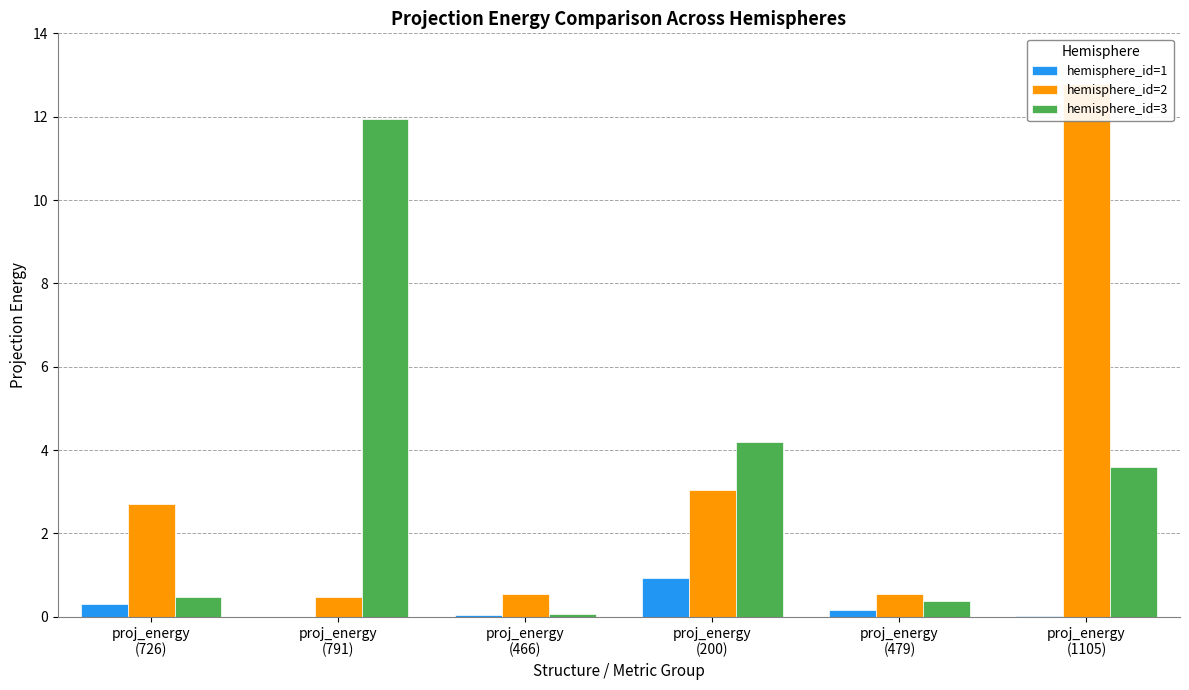

Where is hemisphere_id=1 nearest to the value 0?

proj_energy
(791)